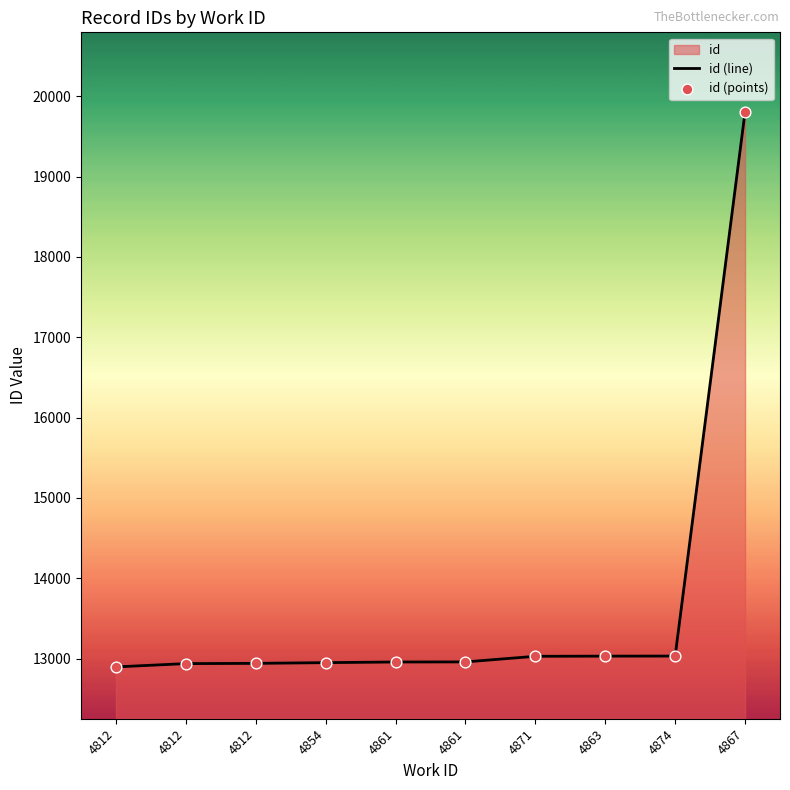

Which has a higher value, 4854 or 4812?

4854